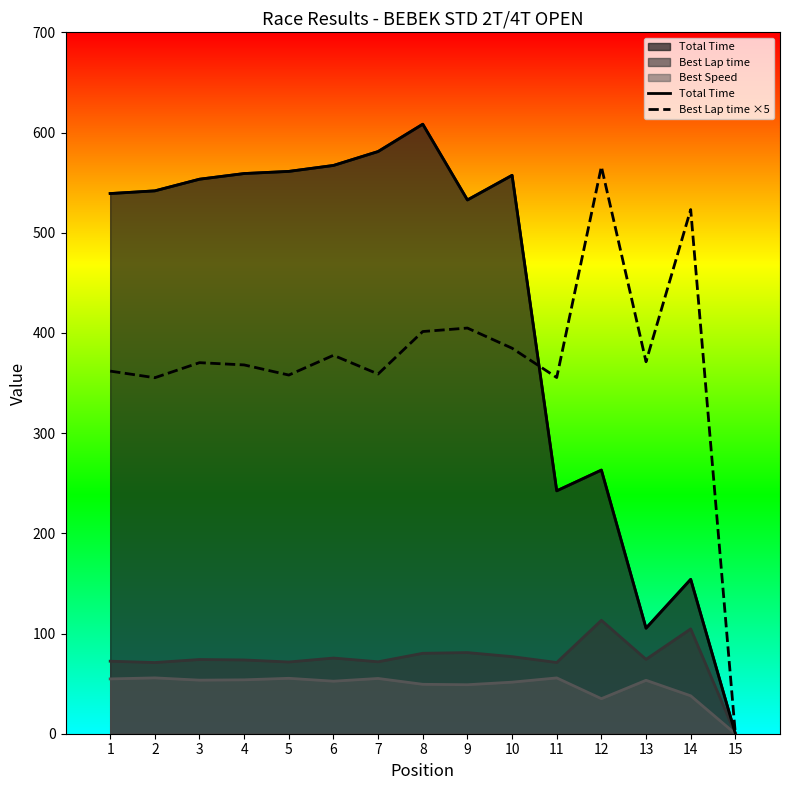

Which series has the largest range (max minus min)?

Total Time